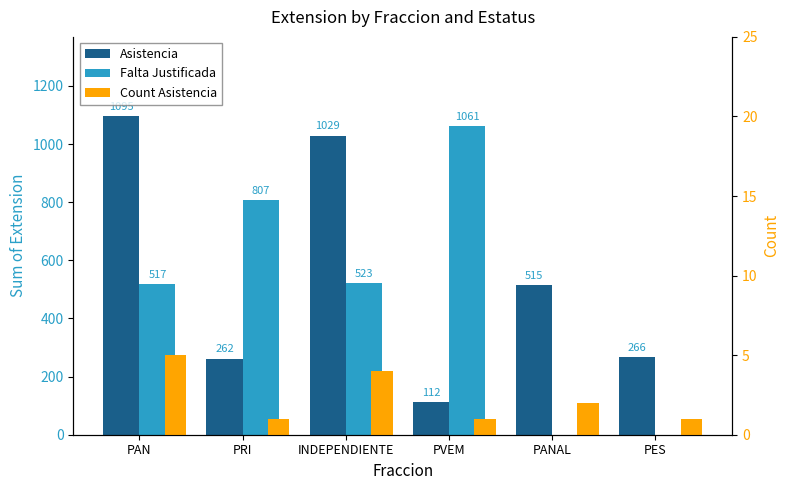

How many bars are there in each group?

3